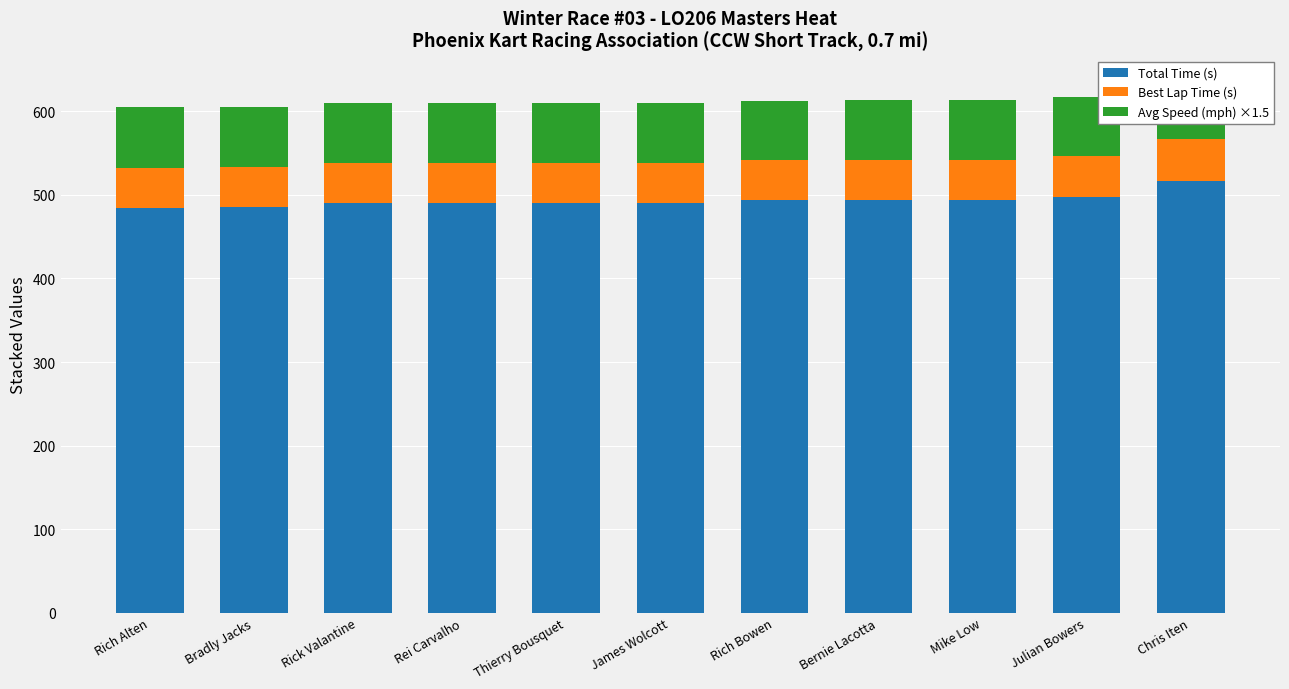

What is the total value across all series at Mike Low?

613.3